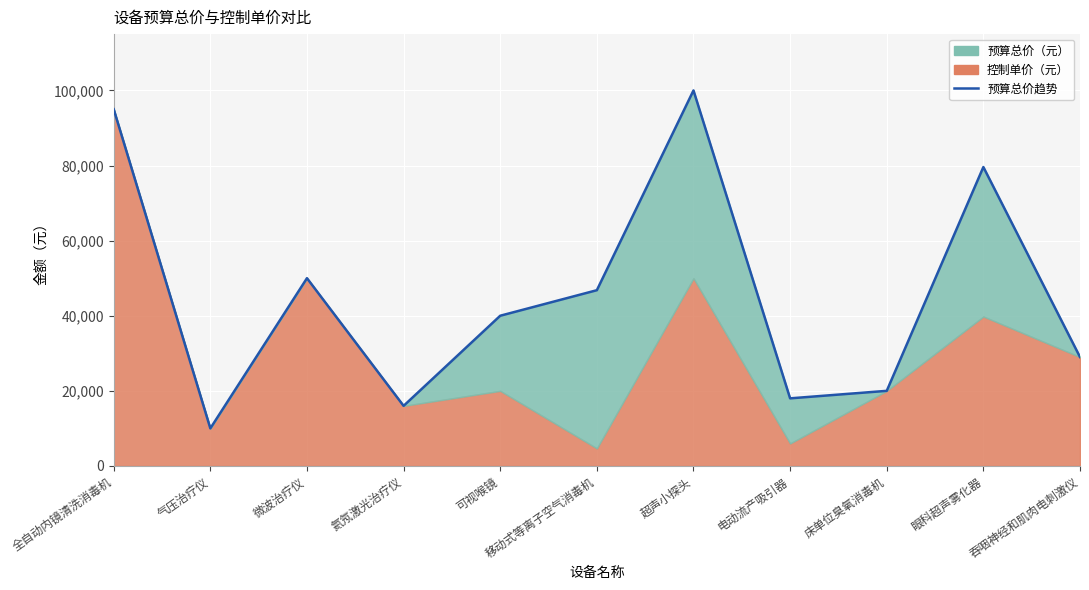

What is the change in value from 可视喉镜 to 超声小探头?

+60000